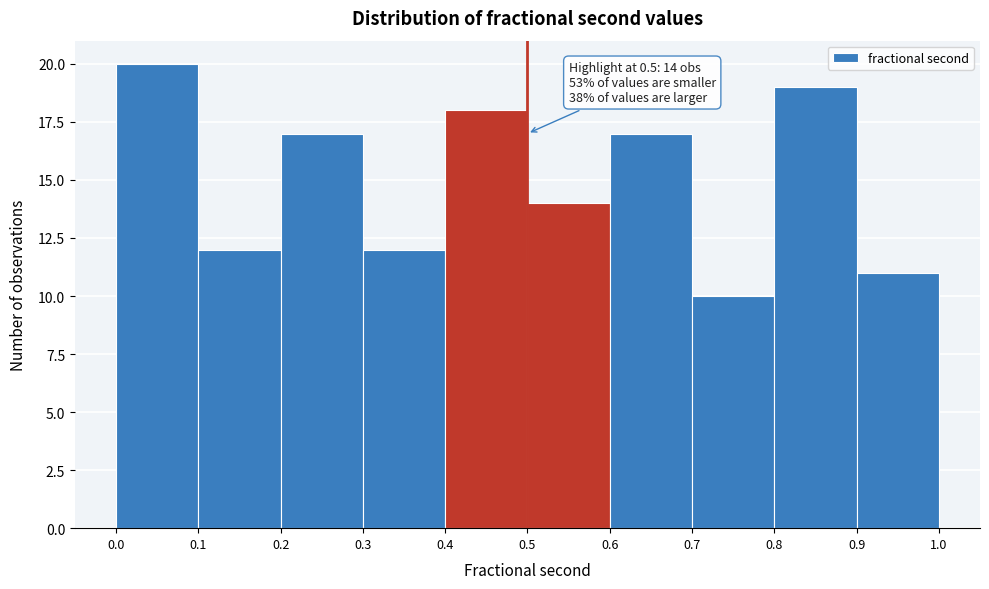

Which range on the x-axis has the tallest bar?

0.0 to 0.1